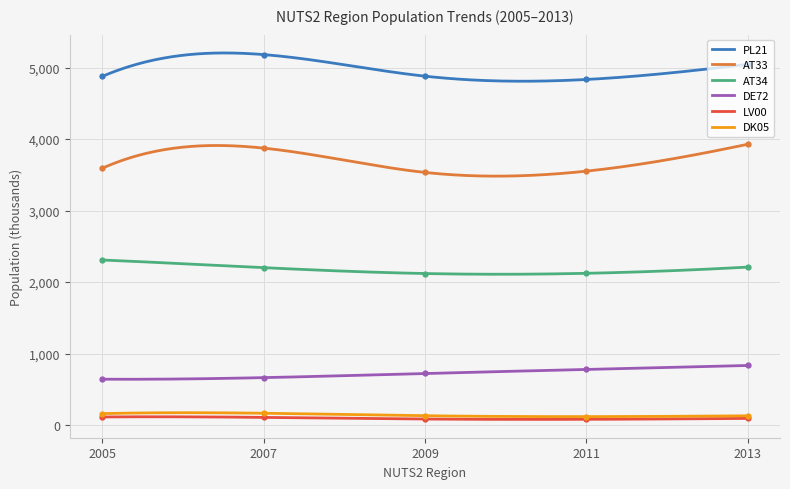

True or false: AT34 and AT33 cross at least once.

False